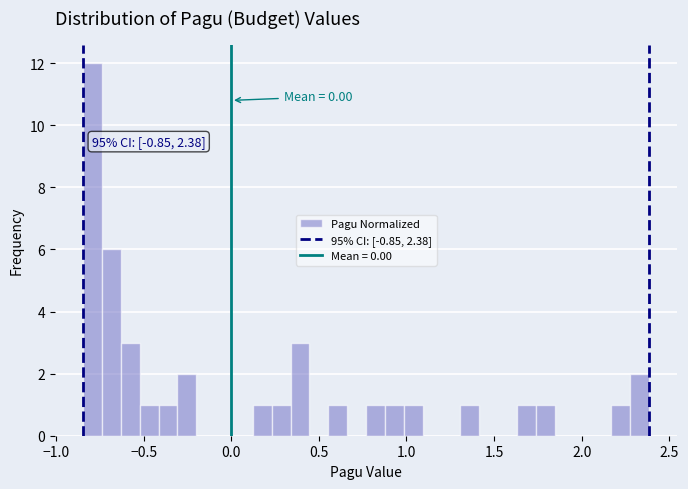

Read against the x-axis, roughly where is the centre of the tallest bar?

-0.80